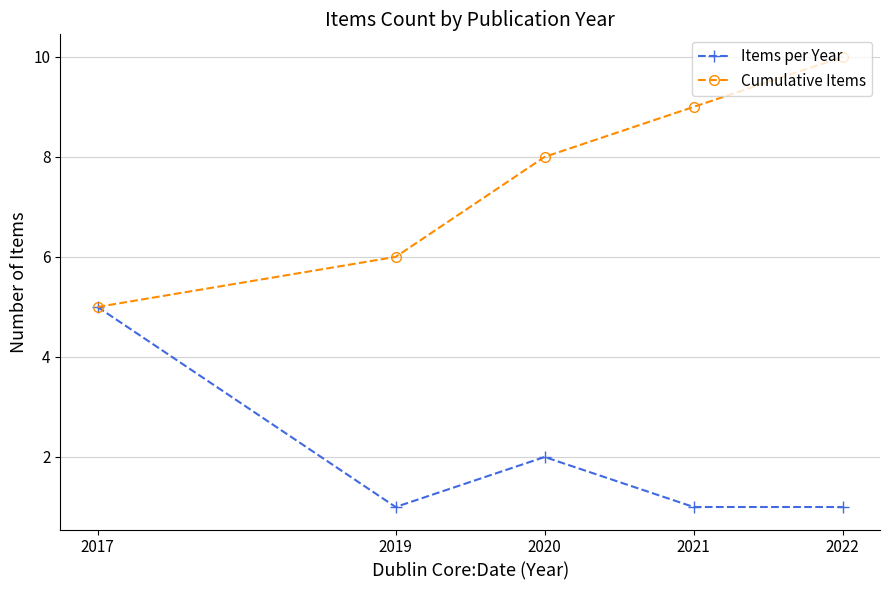

Is it true that Cumulative Items equals 6 at 2019?

True